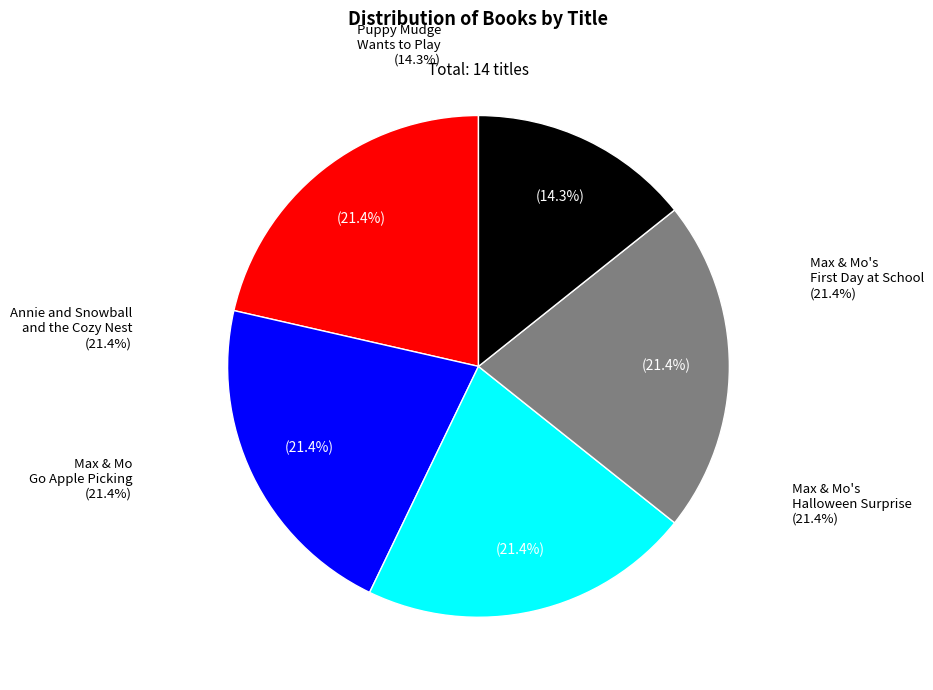

To the nearest percent, what percentage of the pie is Max & Mo's Halloween Surprise?

21%